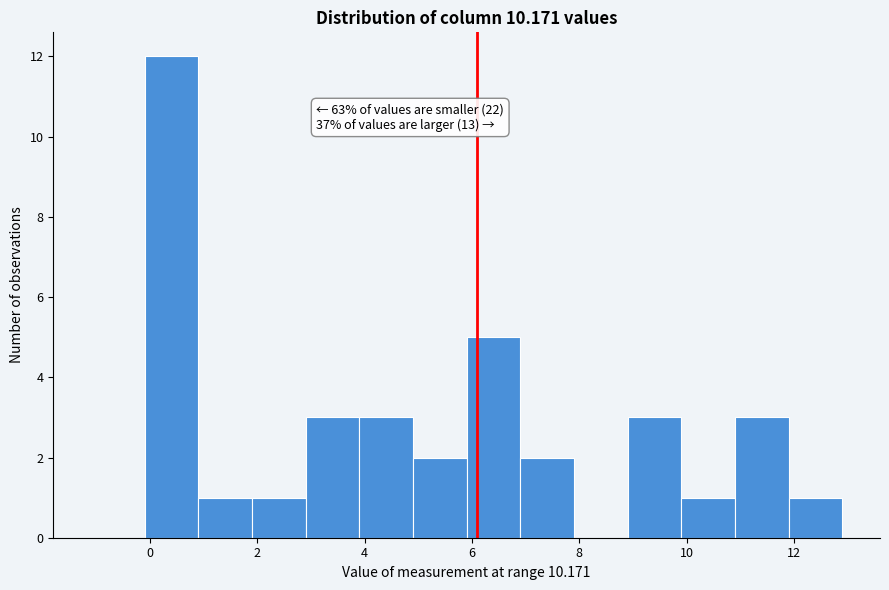

Over which range of the x-axis is the bar tallest?

-0.1 to 0.9